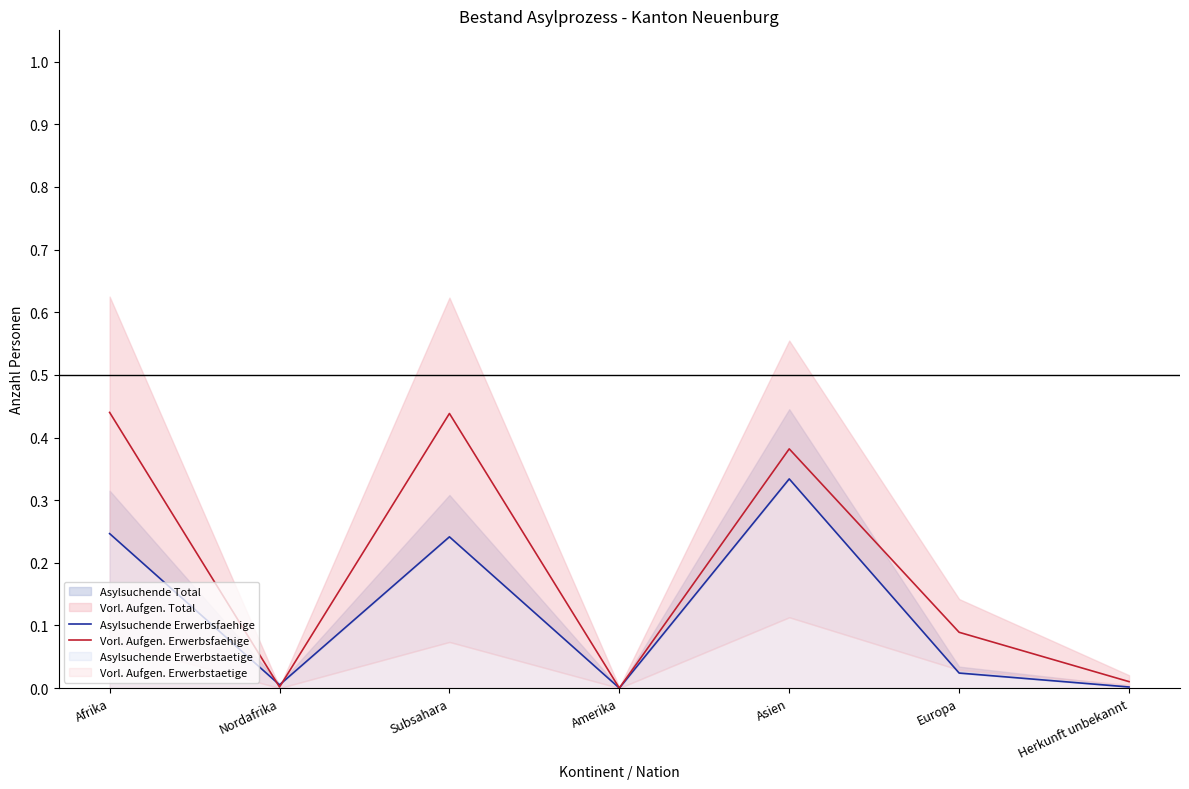

Which label corresponds to the smallest value in the chart?

Amerika